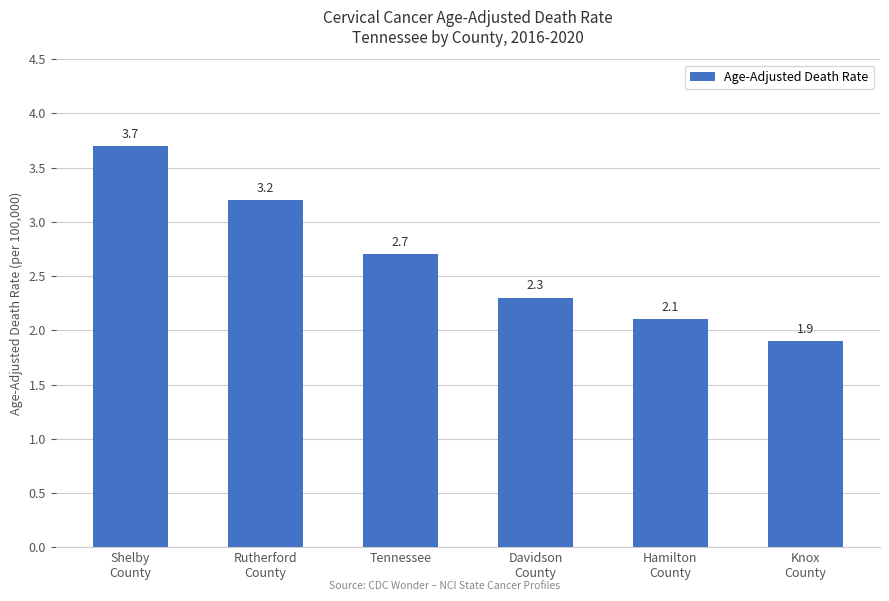

What is the label of the 1st bar from the left?

Shelby
County